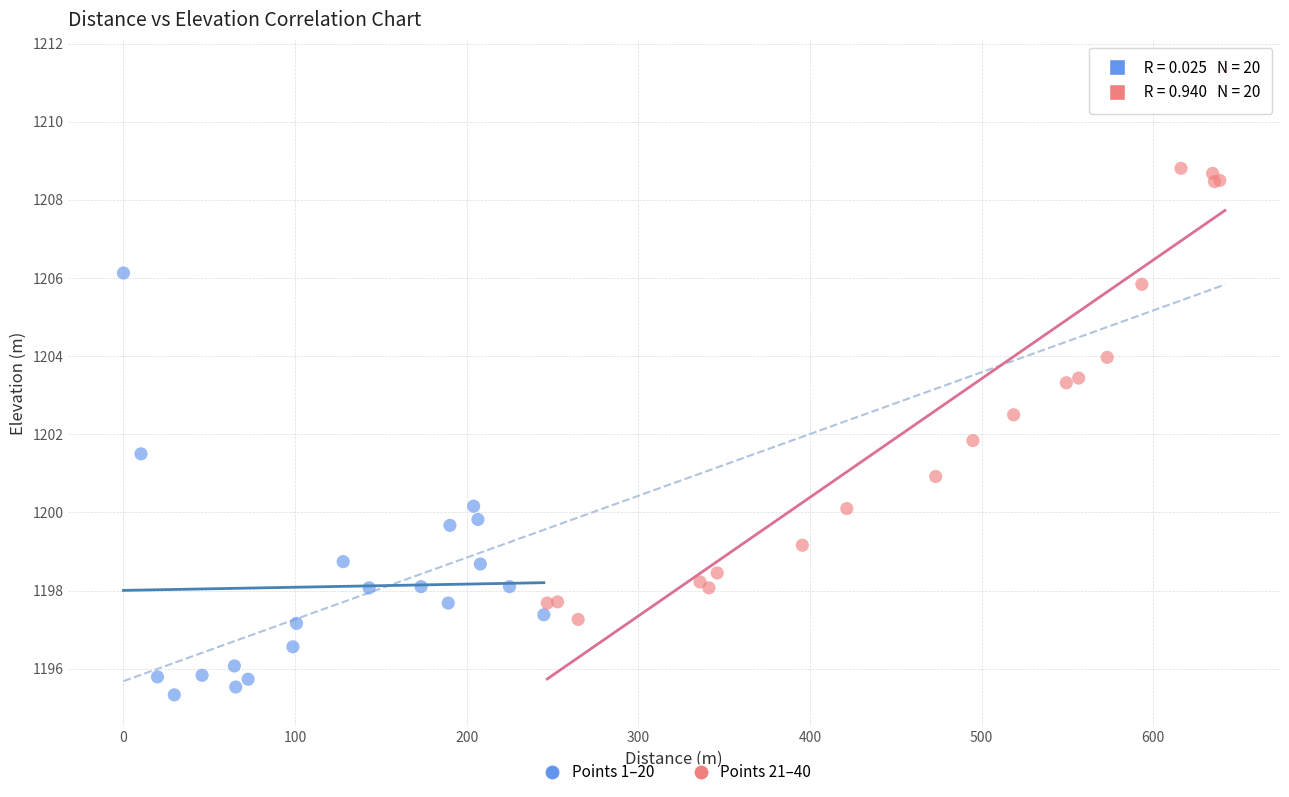

Which series reaches the maximum Y coordinate?

Points 21–40